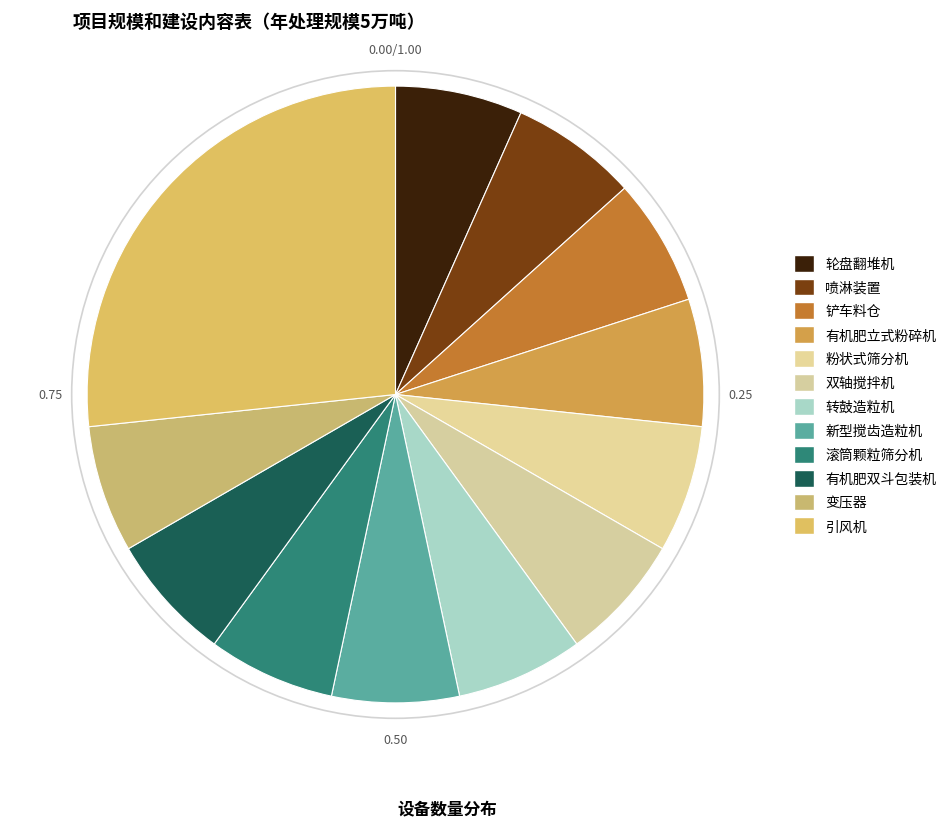

Count the number of slices in the pie.

12